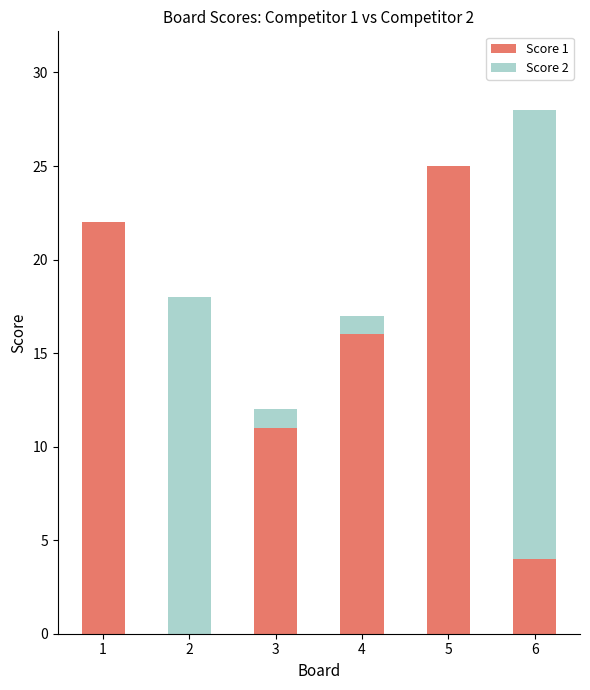

The value of Score 1 at 5 is 34. True or false?

False